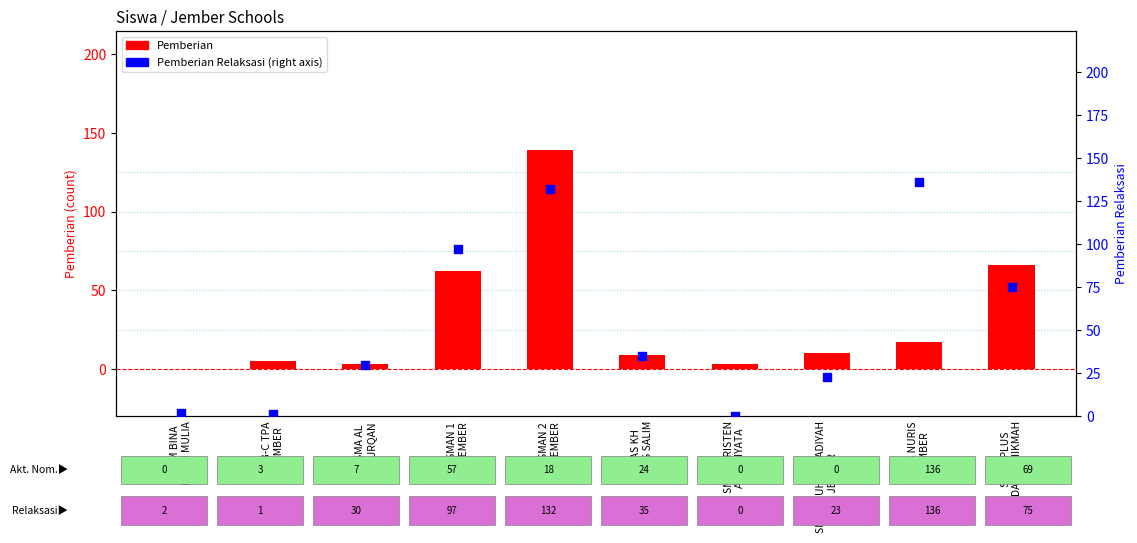

Which series reaches the maximum Y coordinate?

Pemberian